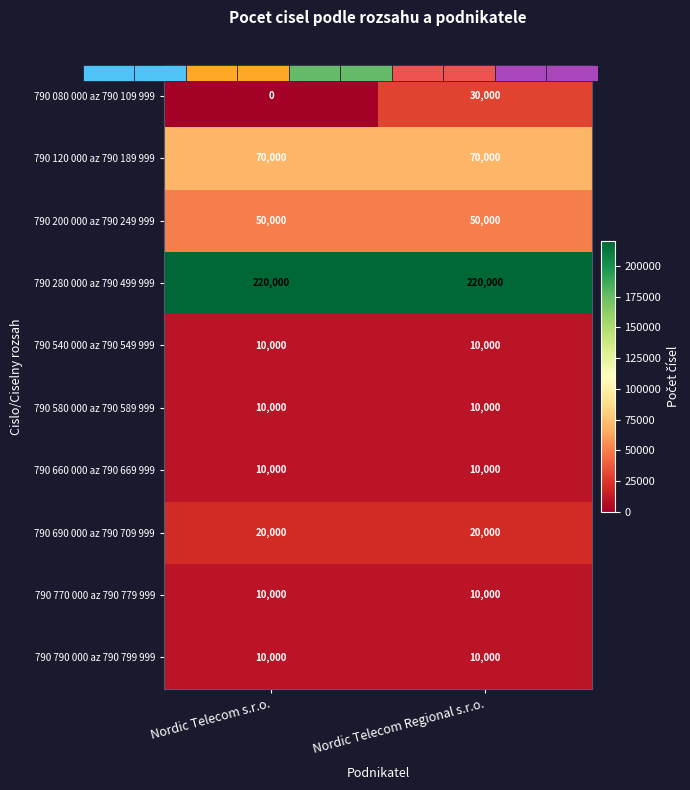

Where is 790 790 000 az 790 799 999 nearest to the value 10000?

Nordic Telecom s.r.o.